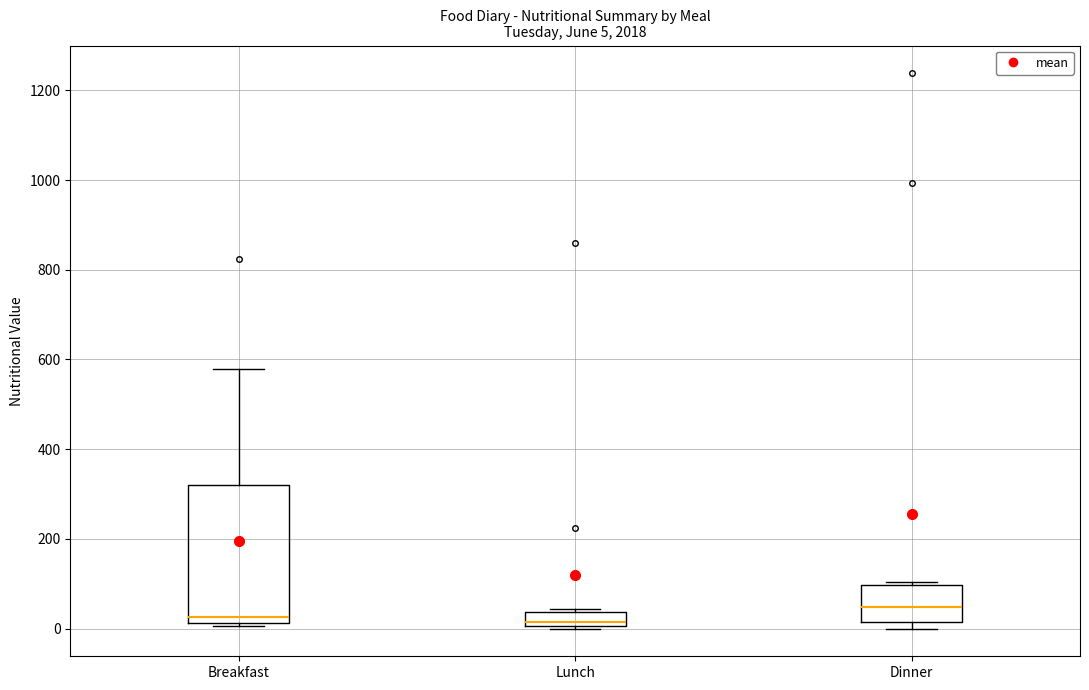

Comparing the boxes themselves (not the whiskers), which one is the tallest?

Breakfast